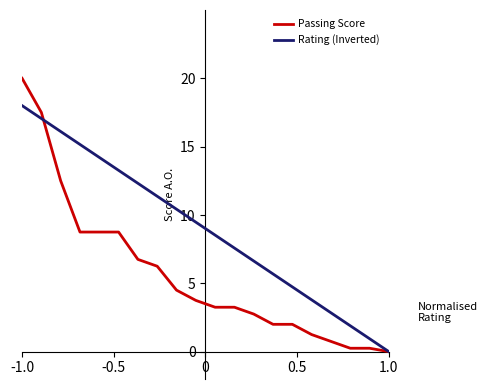

Rank the series by their average value, from highest to lowest.

Rating (Inverted), Passing Score